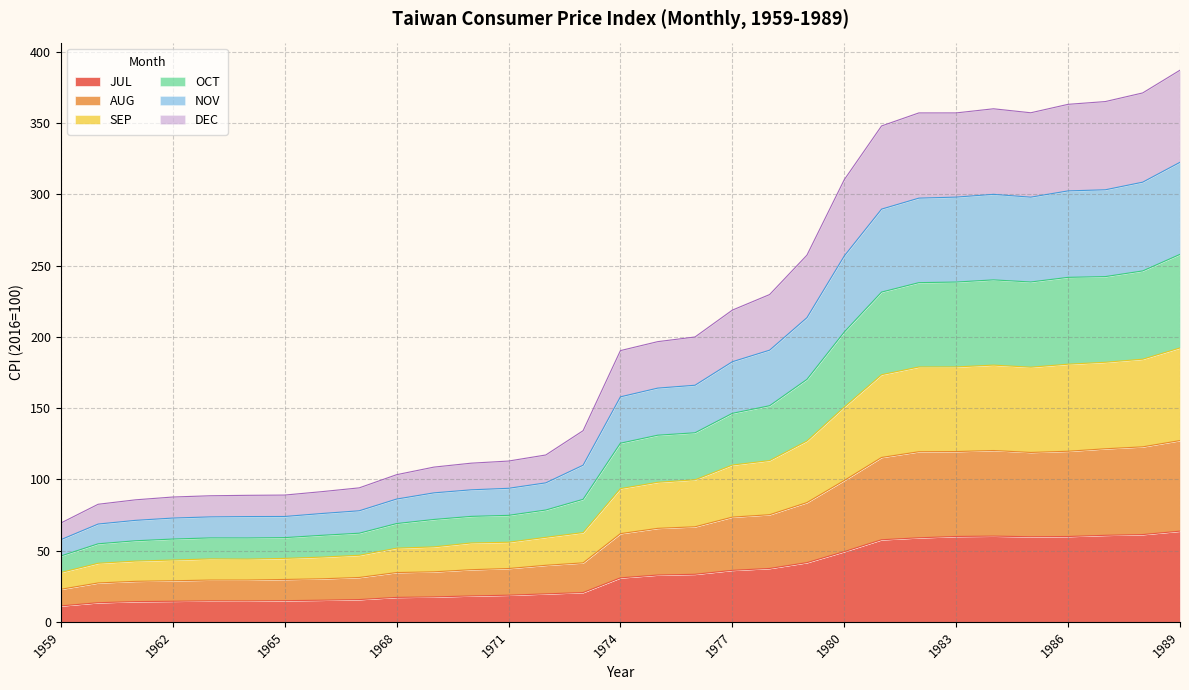

True or false: NOV and JUL cross at least once.

False